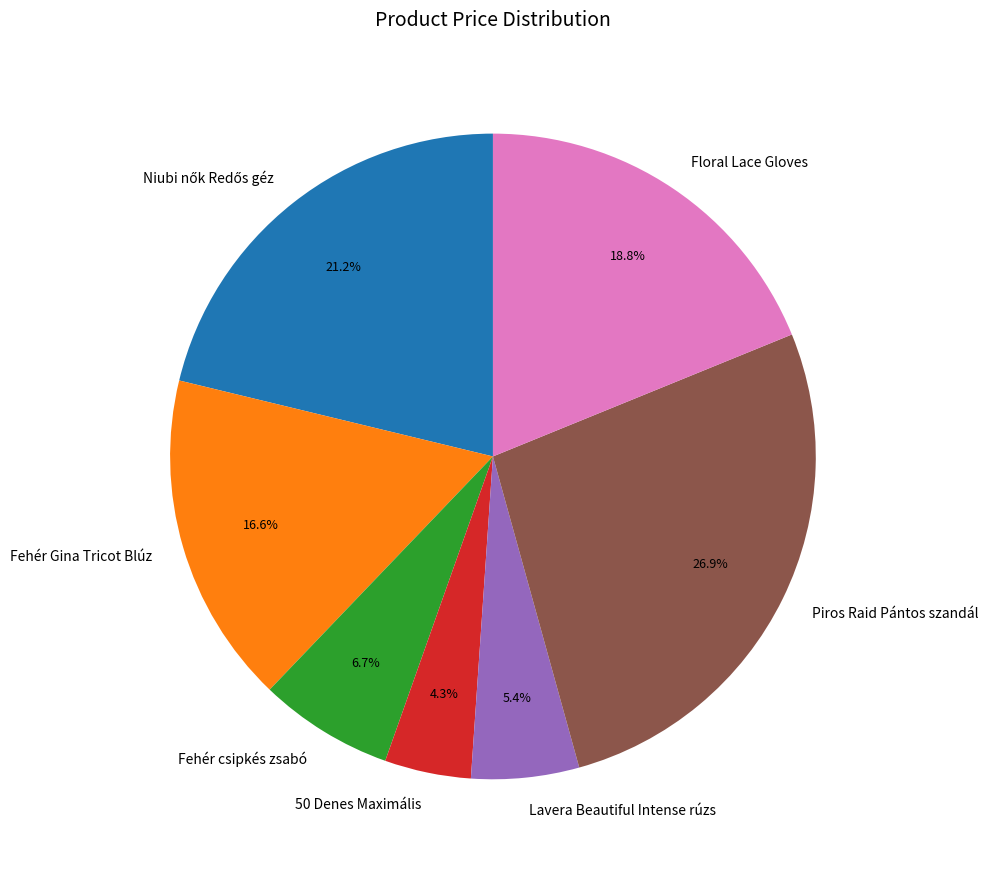

The Lavera Beautiful Intense rúzs slice represents 5% of the pie. True or false?

True